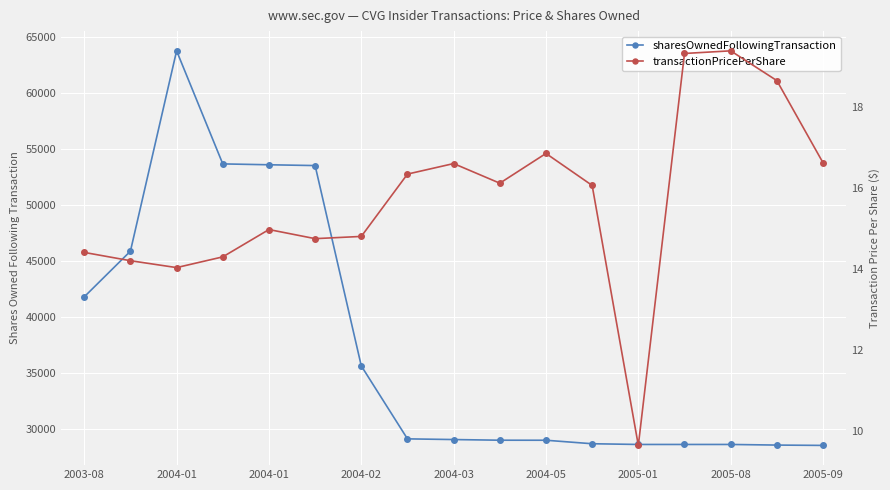

At which category does sharesOwnedFollowingTransaction reach its first local peak?

2004-01